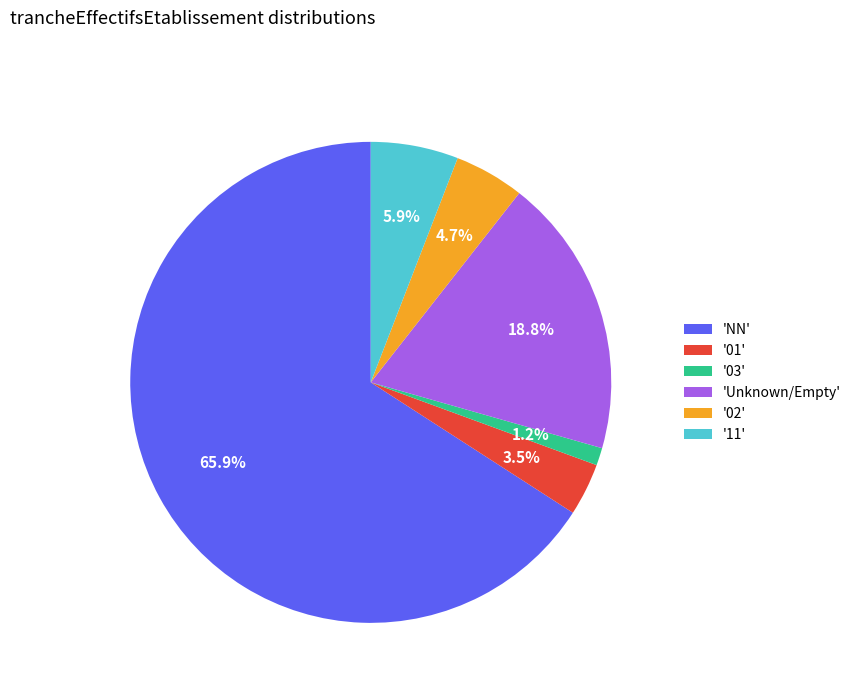

Do 'Unknown/Empty' and '03' together represent more than half of the pie?

No